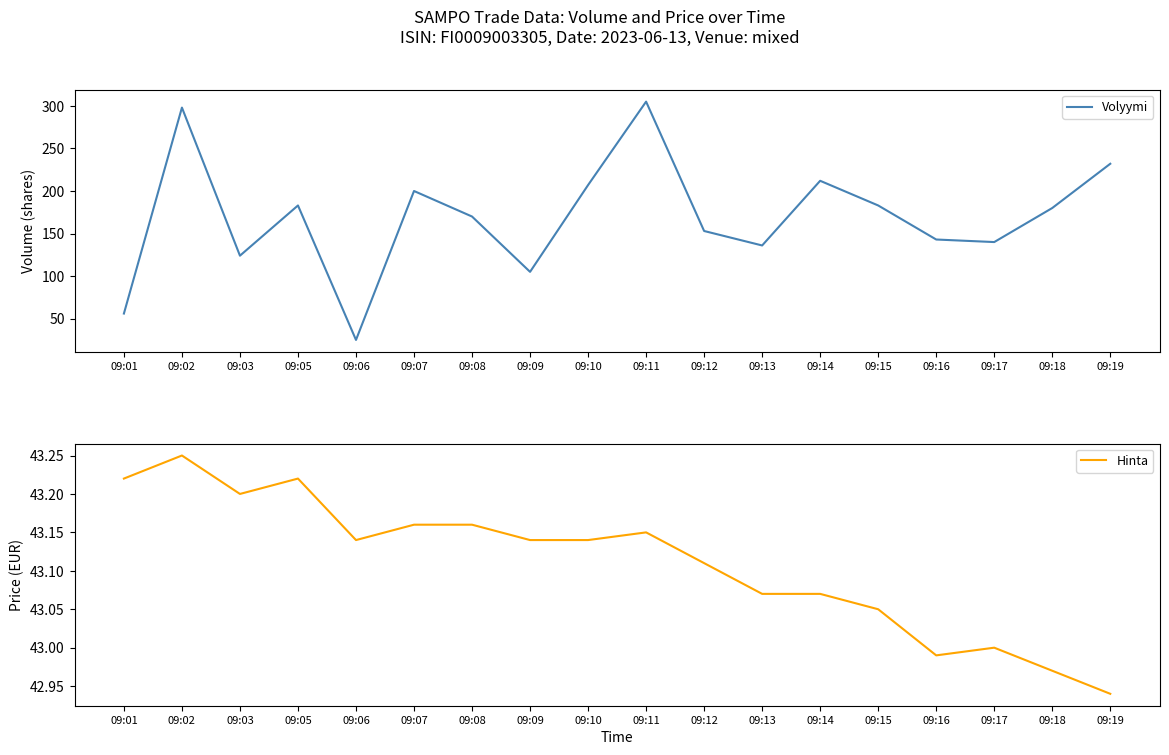

Where is the first local minimum for Hinta?

09:03